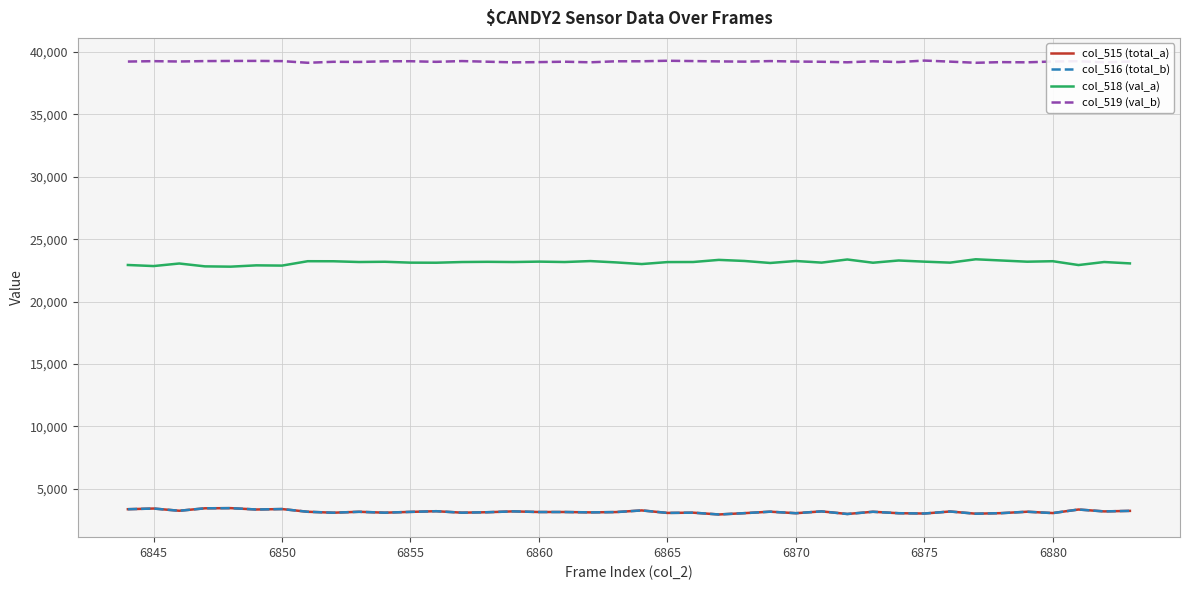

Which series has the largest total across all categories?

col_519 (val_b)